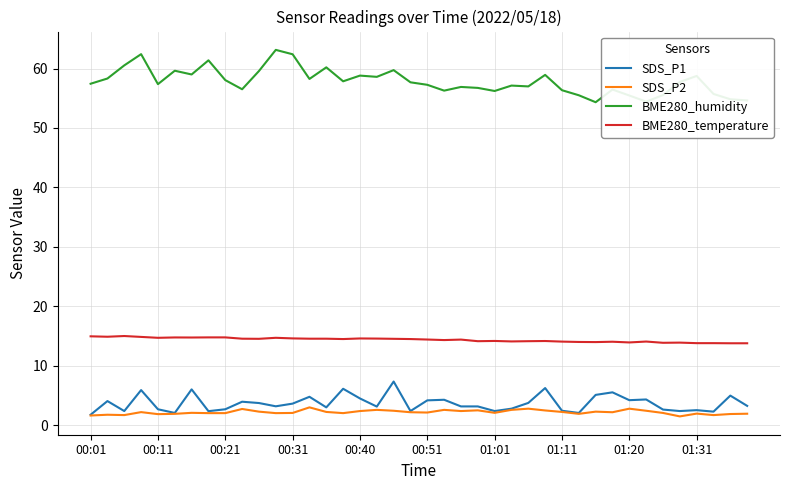

What is the maximum value for BME280_temperature?

15.0